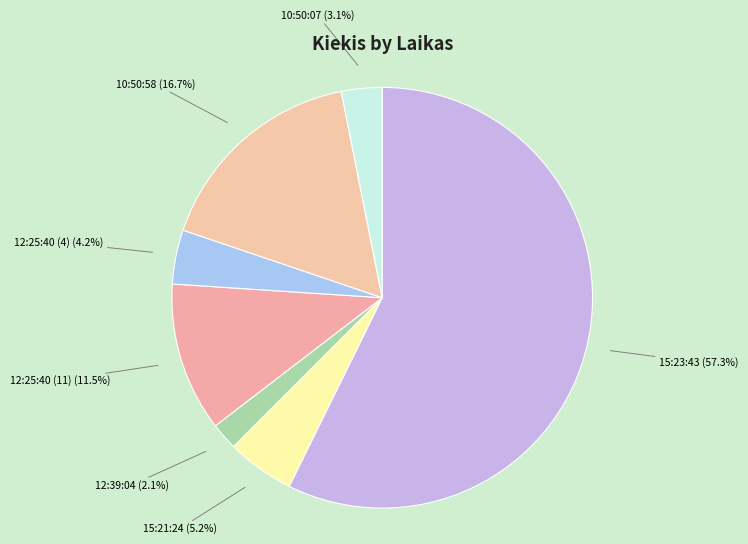

Is there a majority slice in this chart?

Yes